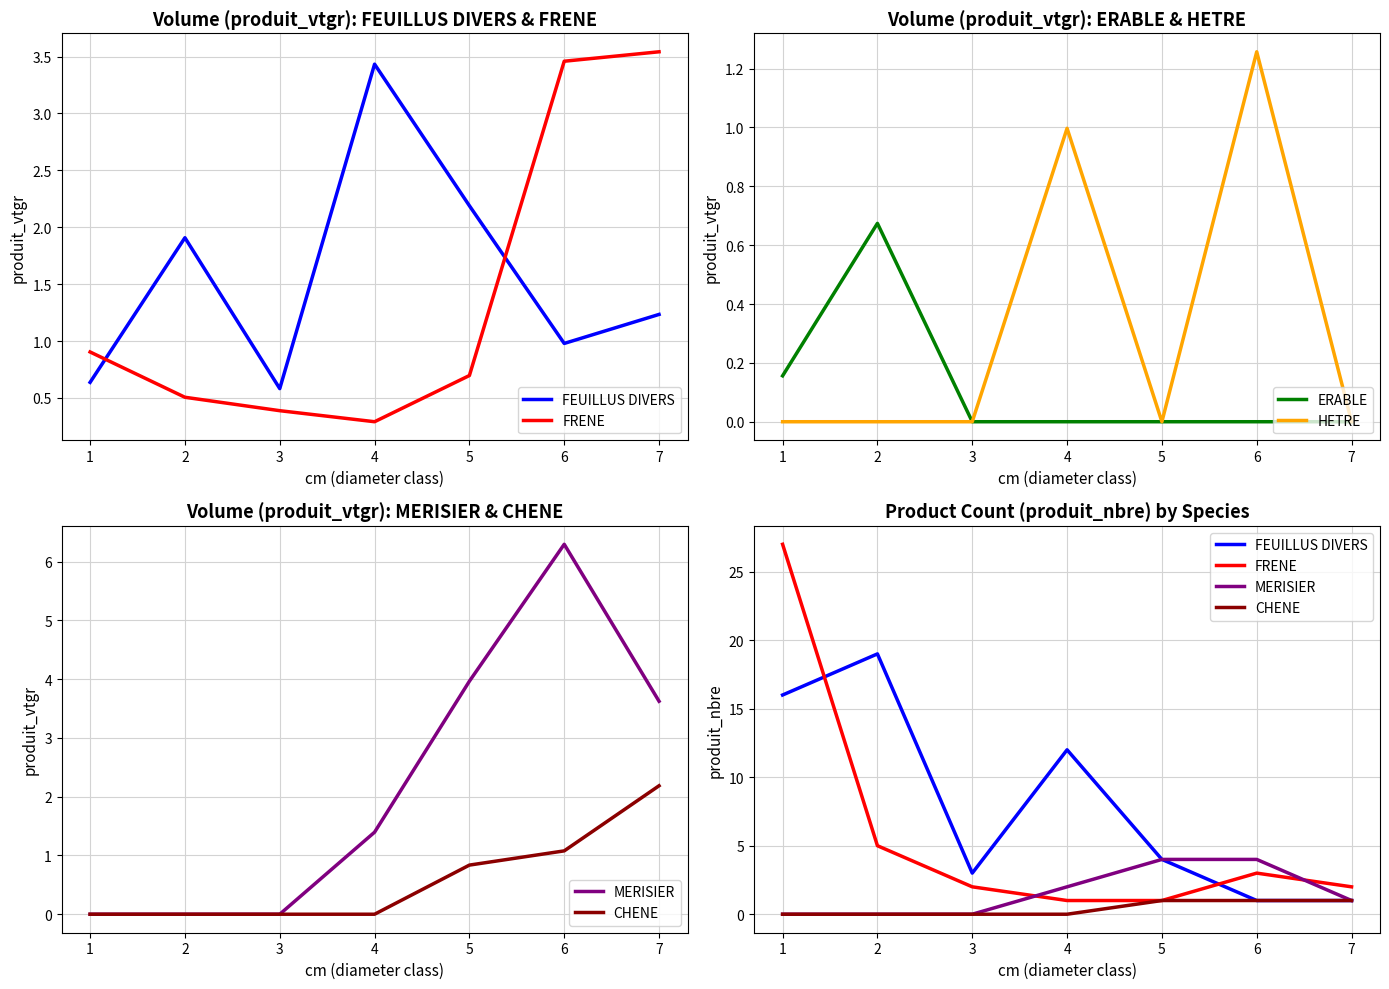

True or false: FEUILLUS DIVERS and MERISIER intersect in this chart.

False